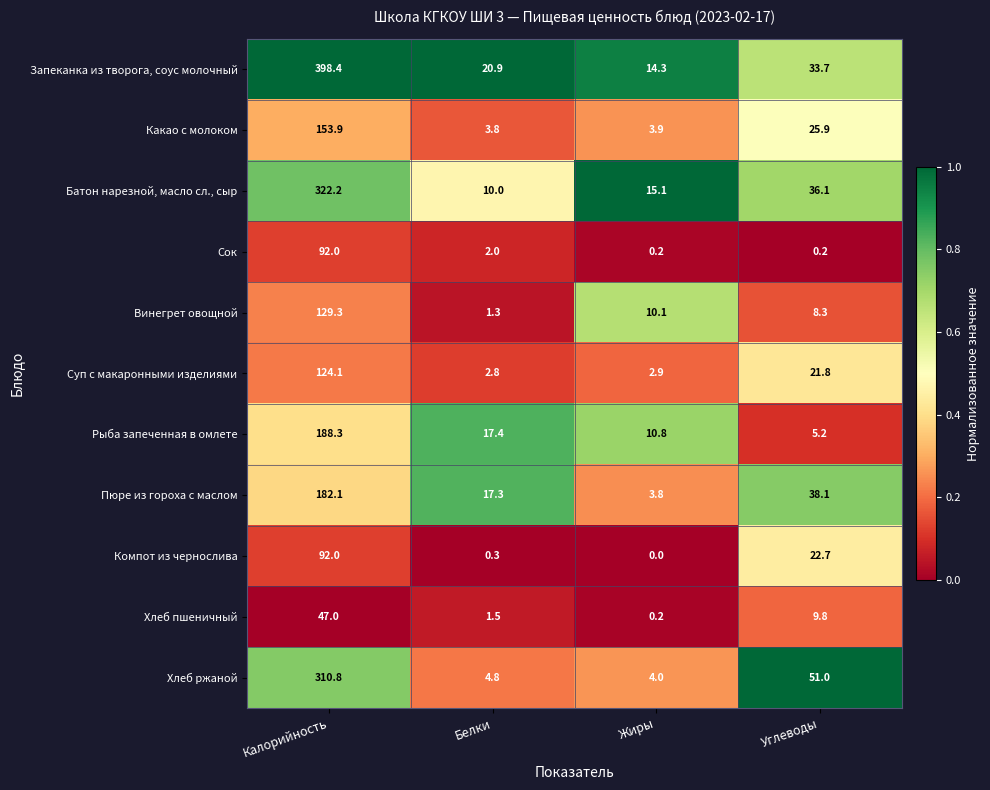

Which series has the largest range (max minus min)?

Запеканка из творога, соус молочный